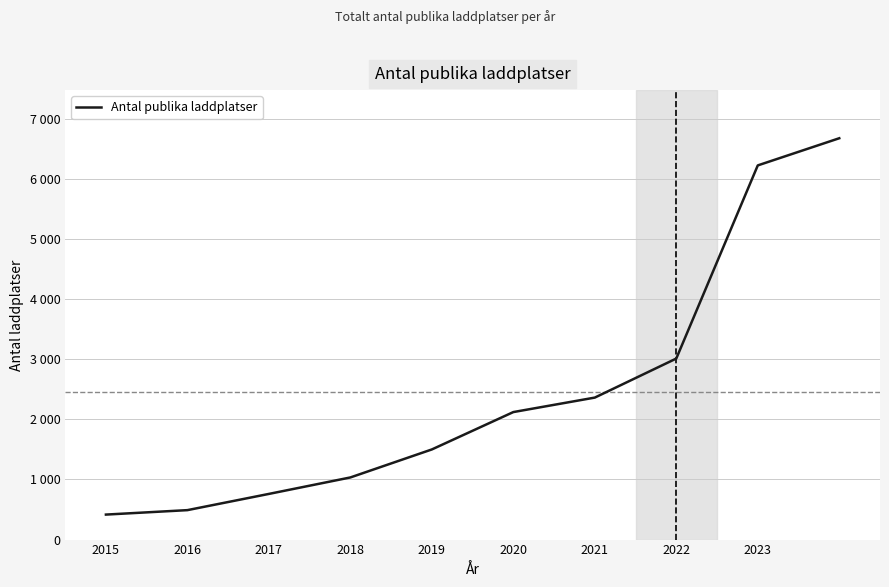

Rank the categories by value from lowest to highest.

2015, 2016, 2017, 2018, 2019, 2020, 2021, 2022, 2023, 9